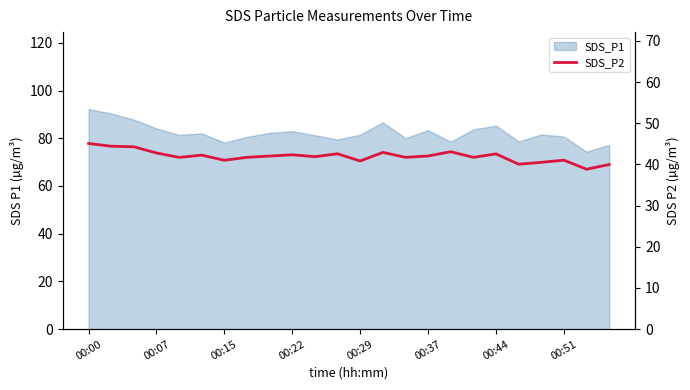

The value at 23 is 40.0. True or false?

True